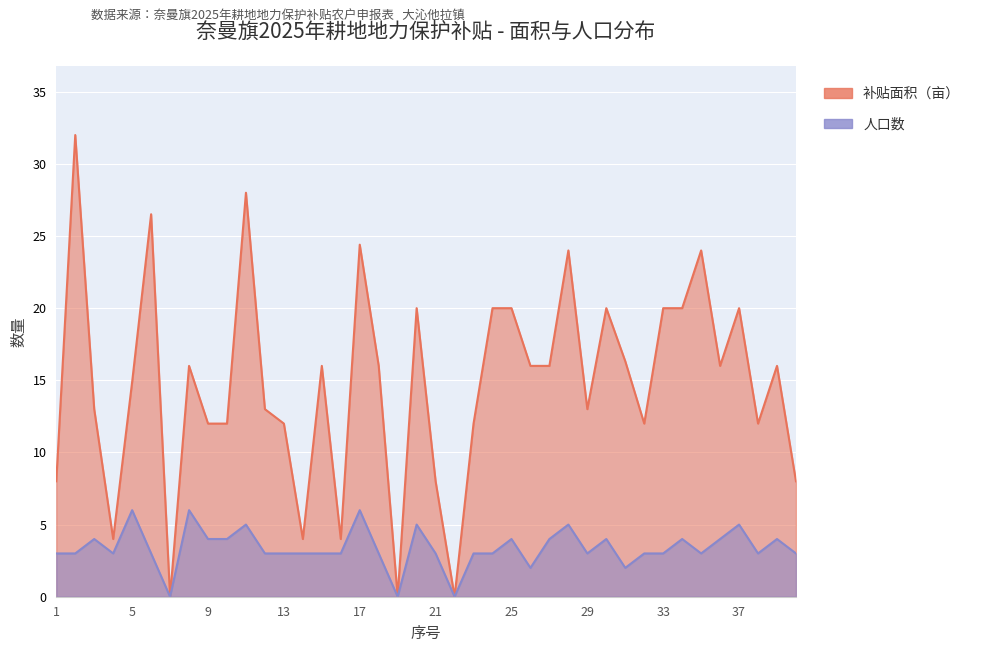

At which label does 人口数 reach its peak?

5